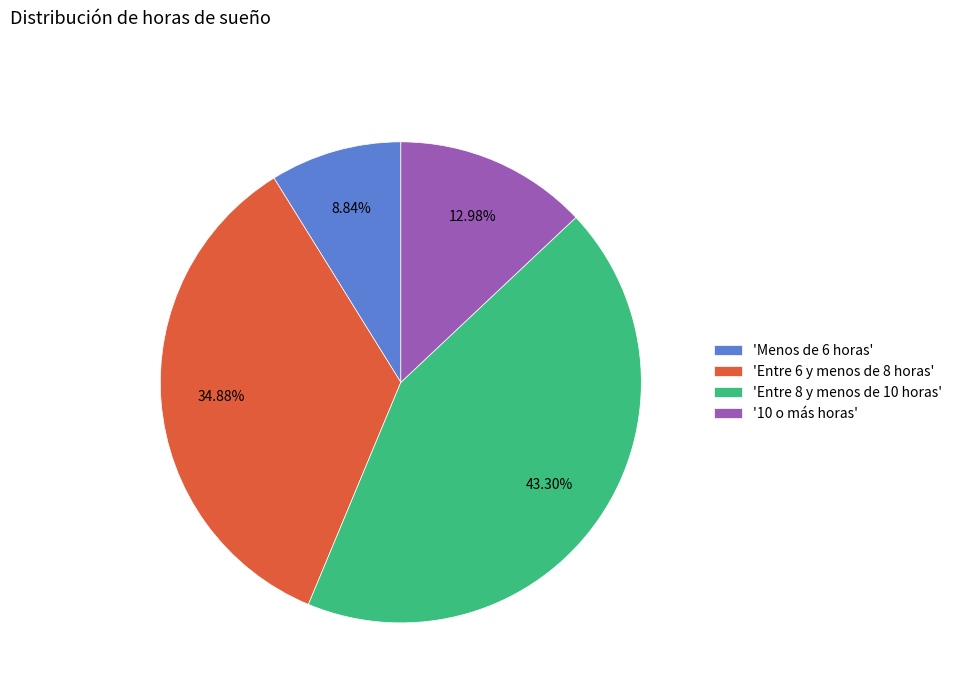

Is there any slice that represents more than half of the pie?

No